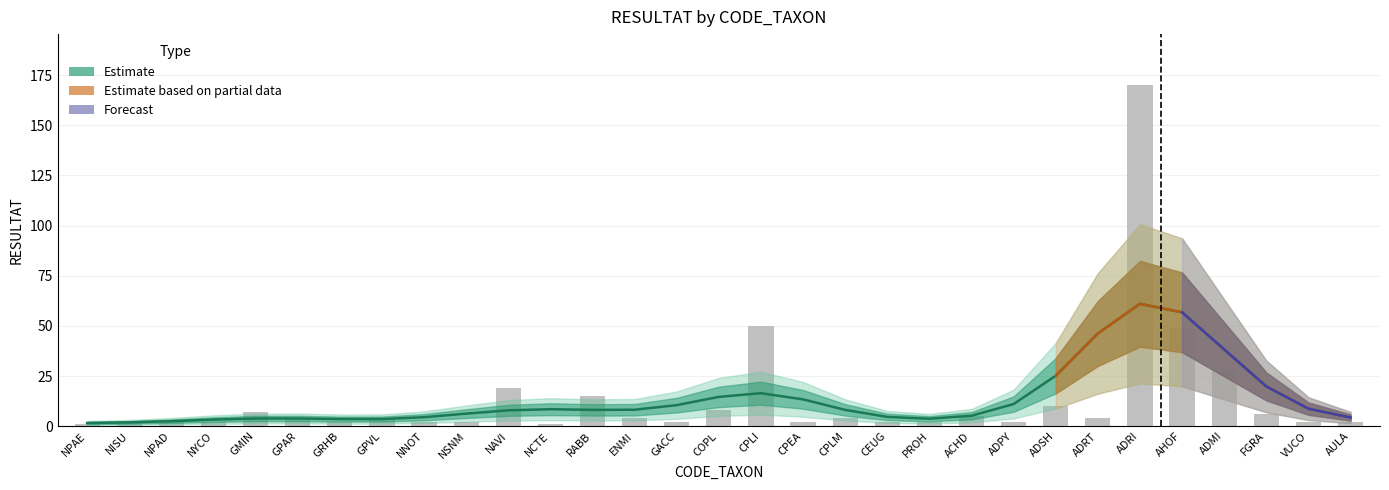

What is the change in value from GPAR to GACC?

-2